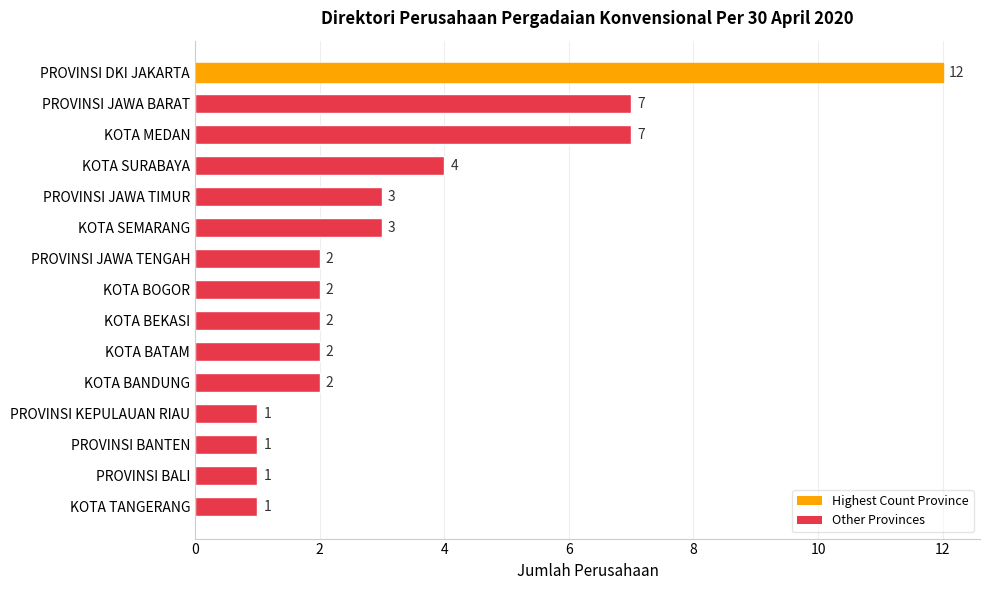

The value at KOTA BEKASI is 1. True or false?

False